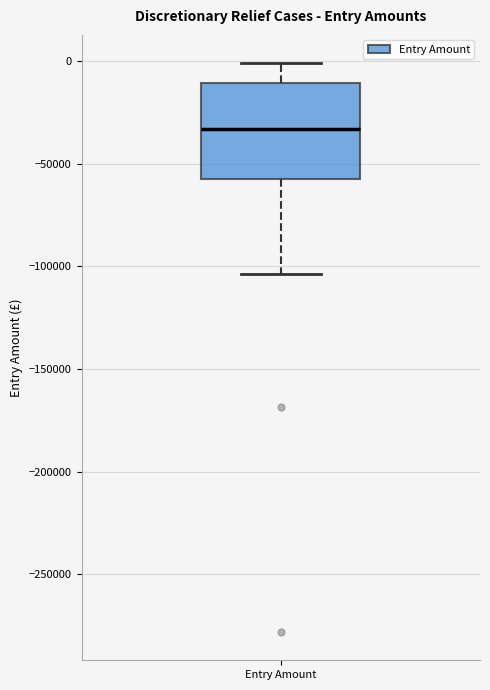

Where does the median line of the box for Entry Amount sit on the y-axis? The values are not printed on the chart, so give them approximately, as read against the axis.

-35000